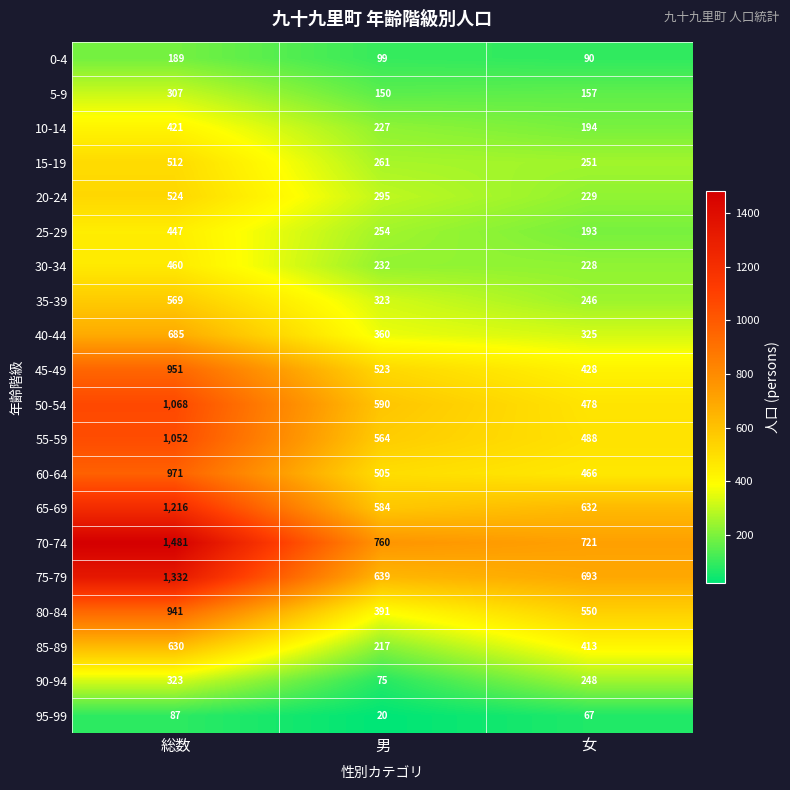

Rank the series by their maximum value, from highest to lowest.

70-74, 75-79, 65-69, 50-54, 55-59, 60-64, 45-49, 80-84, 40-44, 85-89, 35-39, 20-24, 15-19, 30-34, 25-29, 10-14, 90-94, 5-9, 0-4, 95-99